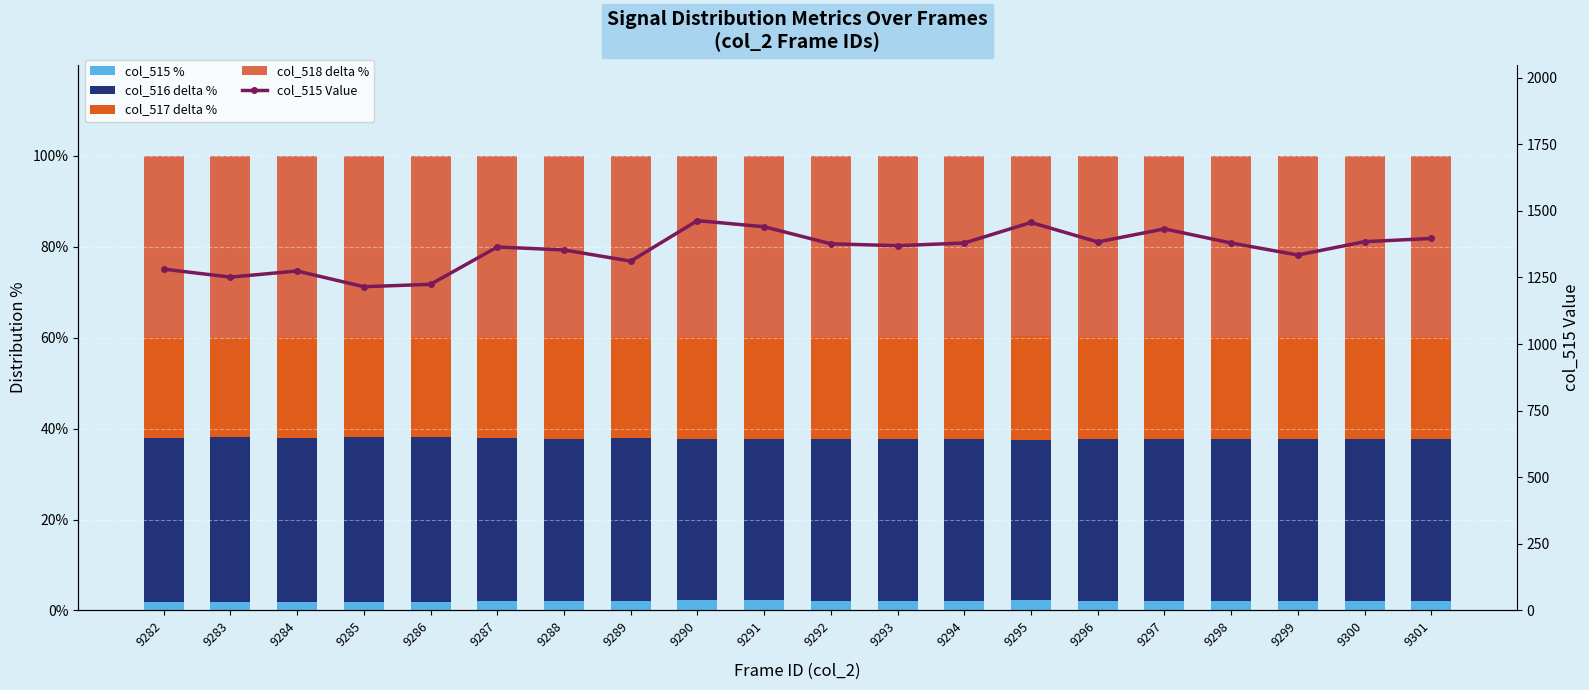

Reading right to left, list all the values displayed in this chart.

col_515 %: 2.1	2.1	2.0	2.1	2.2	2.1	2.2	2.1	2.1	2.1	2.2	2.2	2.0	2.1	2.1	1.9	1.9	1.9	1.9	2.0
col_516 delta %: 35.7	35.5	35.7	35.7	35.5	35.6	35.3	35.7	35.7	35.7	35.5	35.4	35.9	35.7	35.8	36.2	36.3	36.0	36.2	35.9
col_517 delta %: 22.3	22.6	22.4	22.4	22.5	22.4	22.7	22.3	22.4	22.3	22.4	22.4	22.1	22.3	22.2	21.9	21.9	22.1	21.9	22.3
col_518 delta %: 39.9	39.8	39.8	39.9	39.8	39.9	39.7	39.9	39.9	39.9	39.9	39.9	39.9	39.9	39.9	40.0	40.0	39.9	40.0	39.8
col_515 Value: 1396.0	1384.0	1334.0	1379.0	1432.0	1383.0	1456.0	1379.0	1369.0	1376.0	1440.0	1463.0	1311.0	1353.0	1364.0	1224.0	1215.0	1274.0	1251.0	1281.0